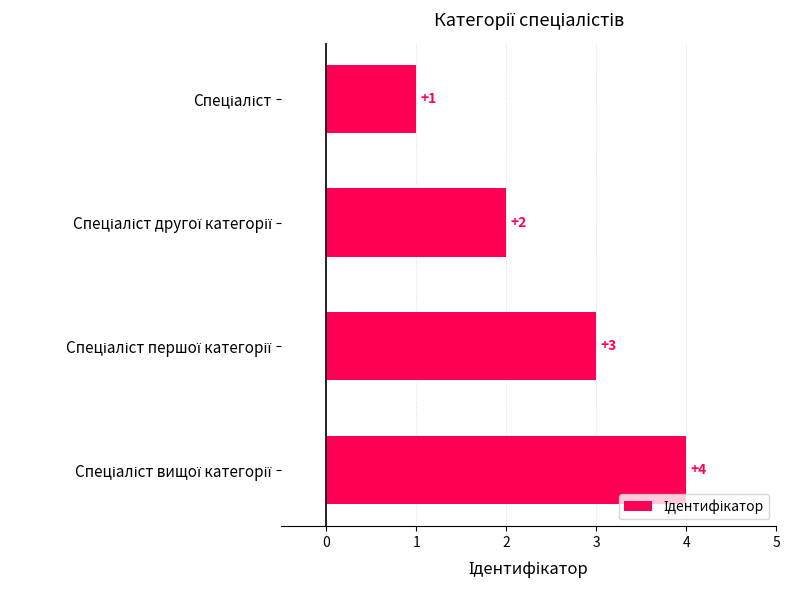

What is the maximum value shown in the chart?

4